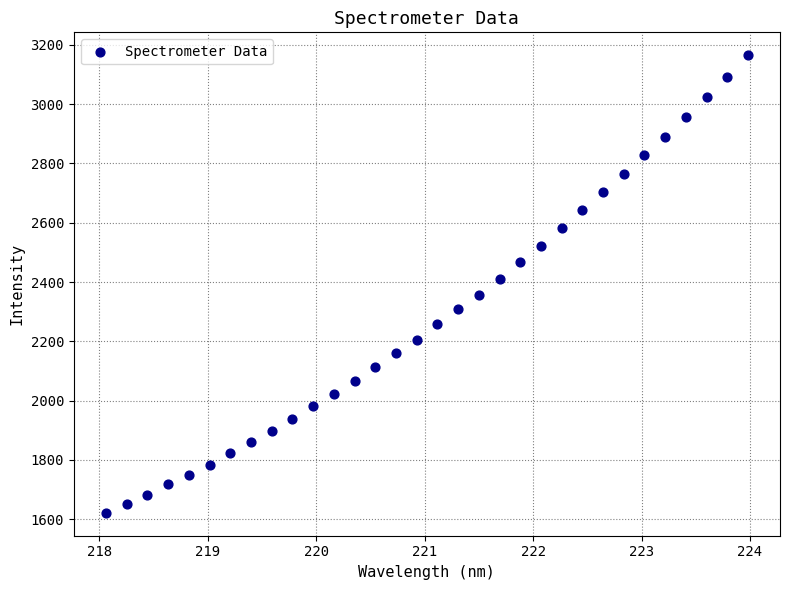

What is the range of X values (max minus min)?

5.9